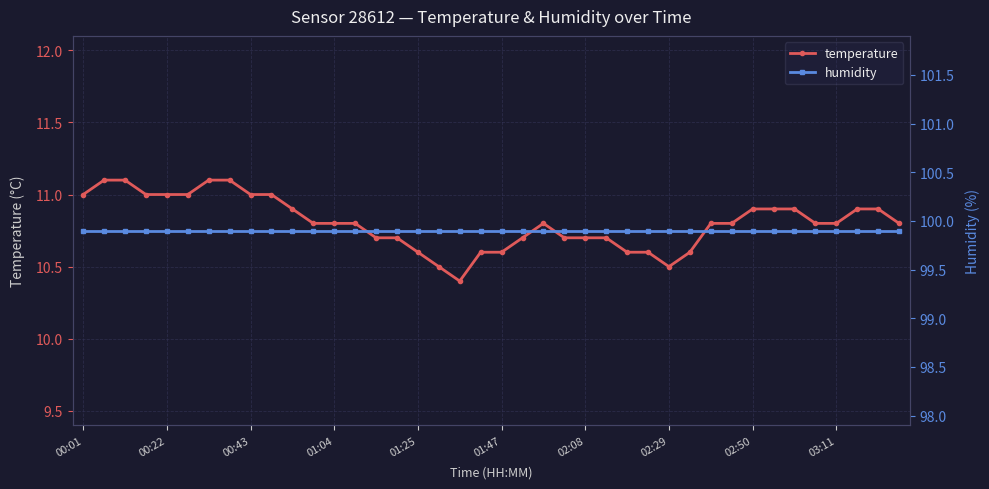

What is the approximate value of temperature at 13?

10.8